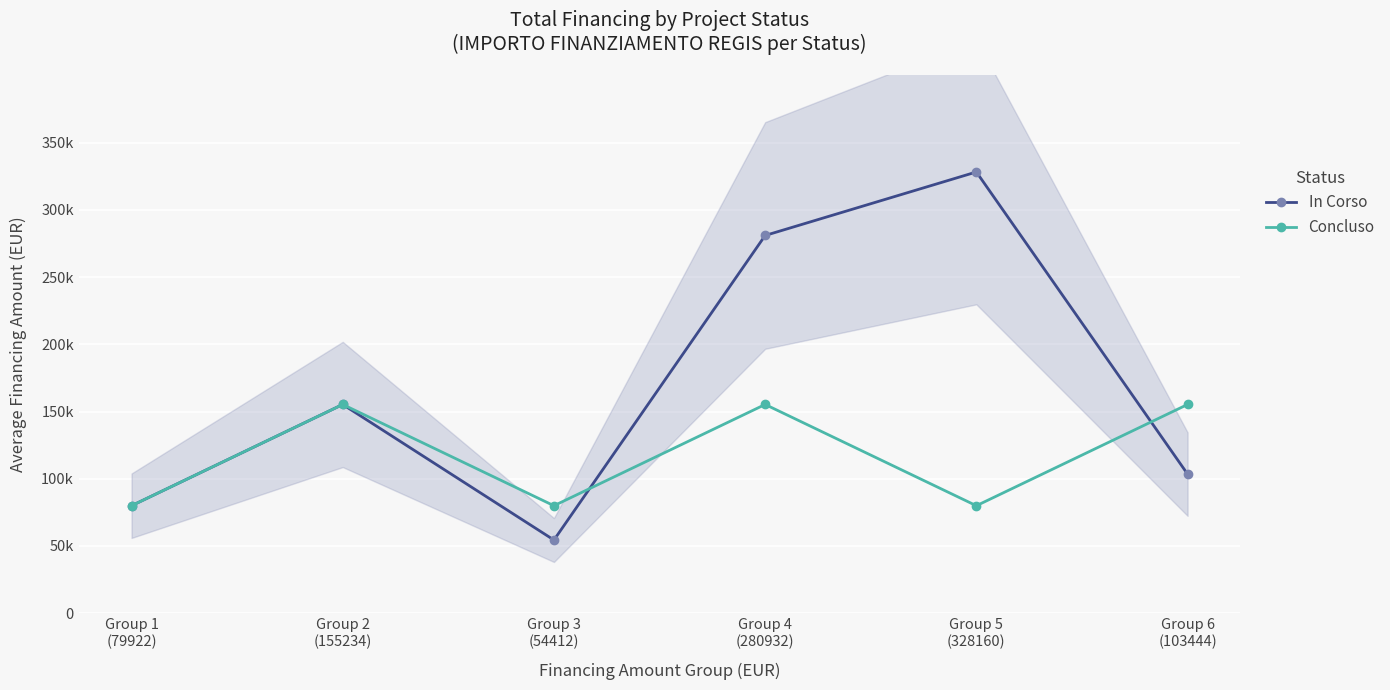

Between Group 5
(328160) and Group 6
(103444), which is larger?

Group 5
(328160)